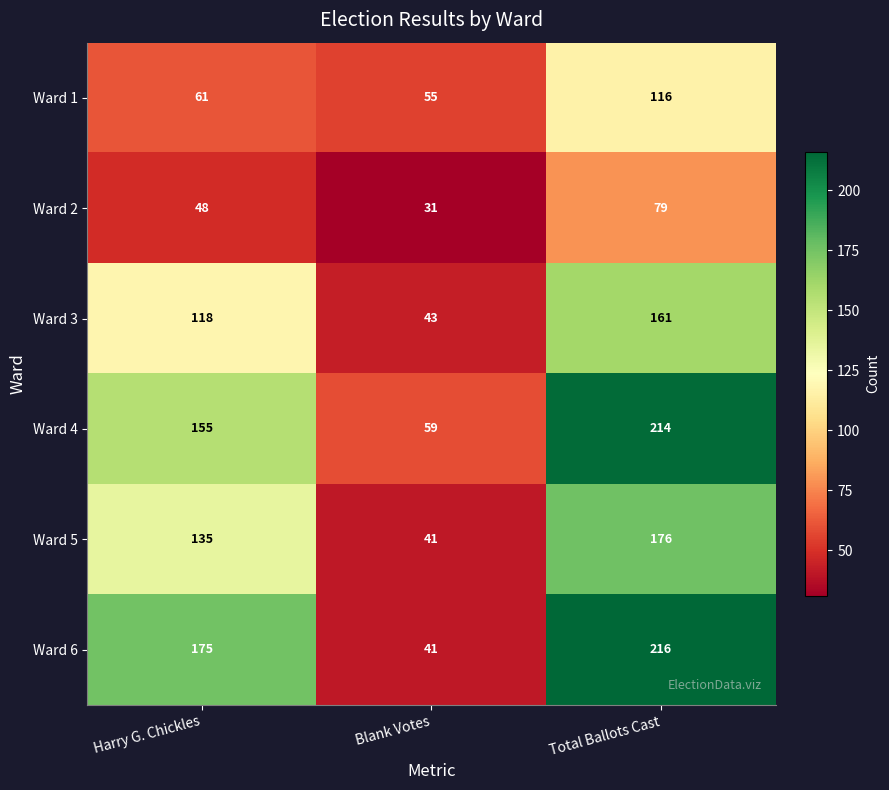

Between Blank Votes and Total Ballots Cast, which series saw the biggest shift?

Ward 6